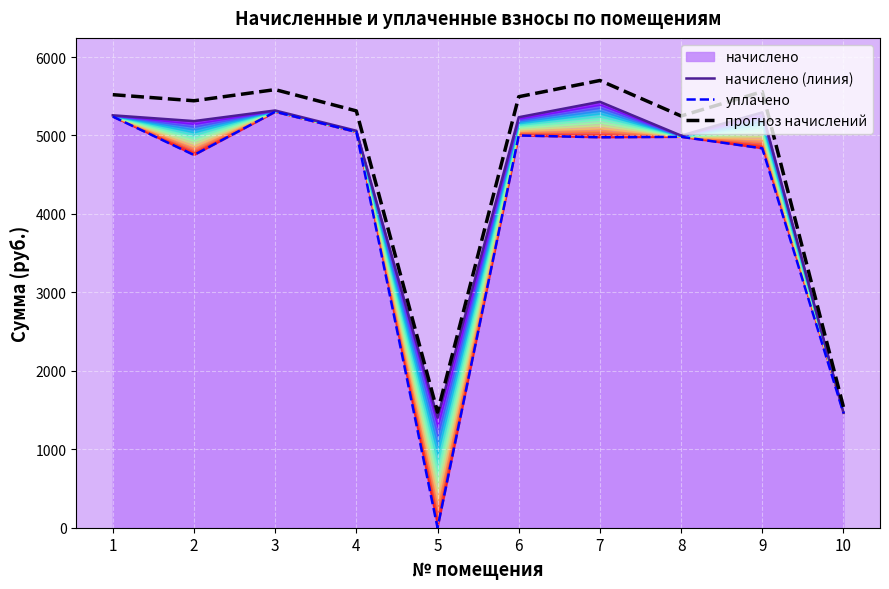

At 1, list the series in order from smallest to largest.

уплачено, начислено (линия), прогноз начислений